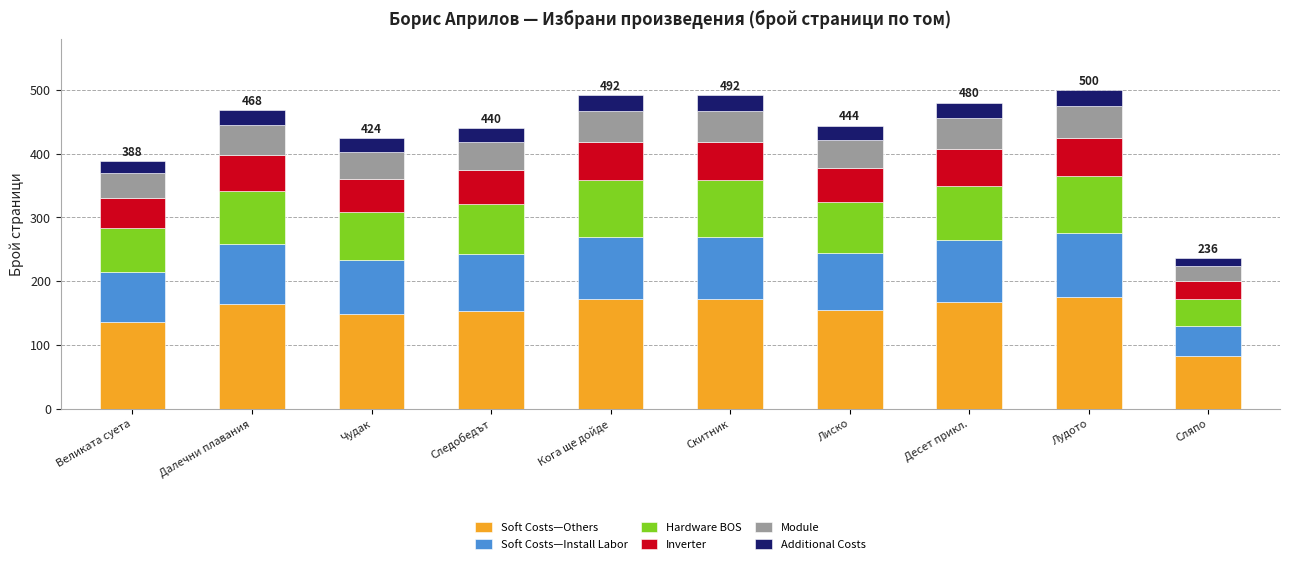

What is the maximum value for Soft Costs—Others?

175